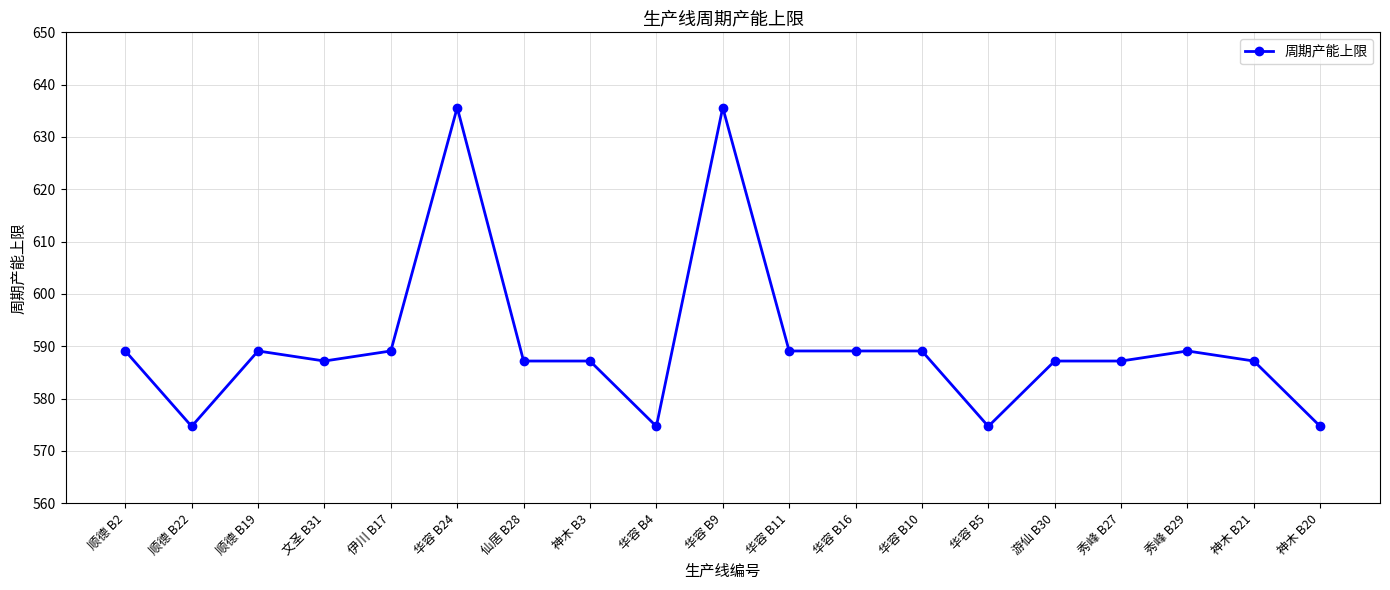

What is the sum of all values?

11216.6